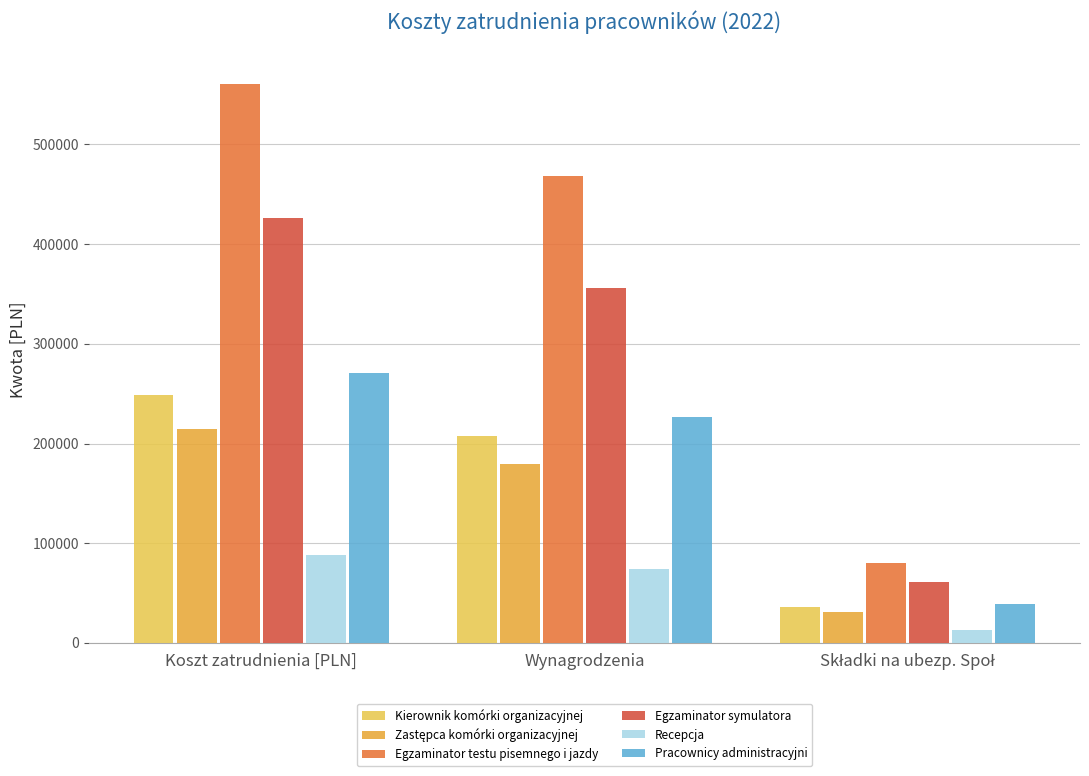

Which has a higher value, Składki na ubezp. Społ or Koszt zatrudnienia [PLN]?

Koszt zatrudnienia [PLN]